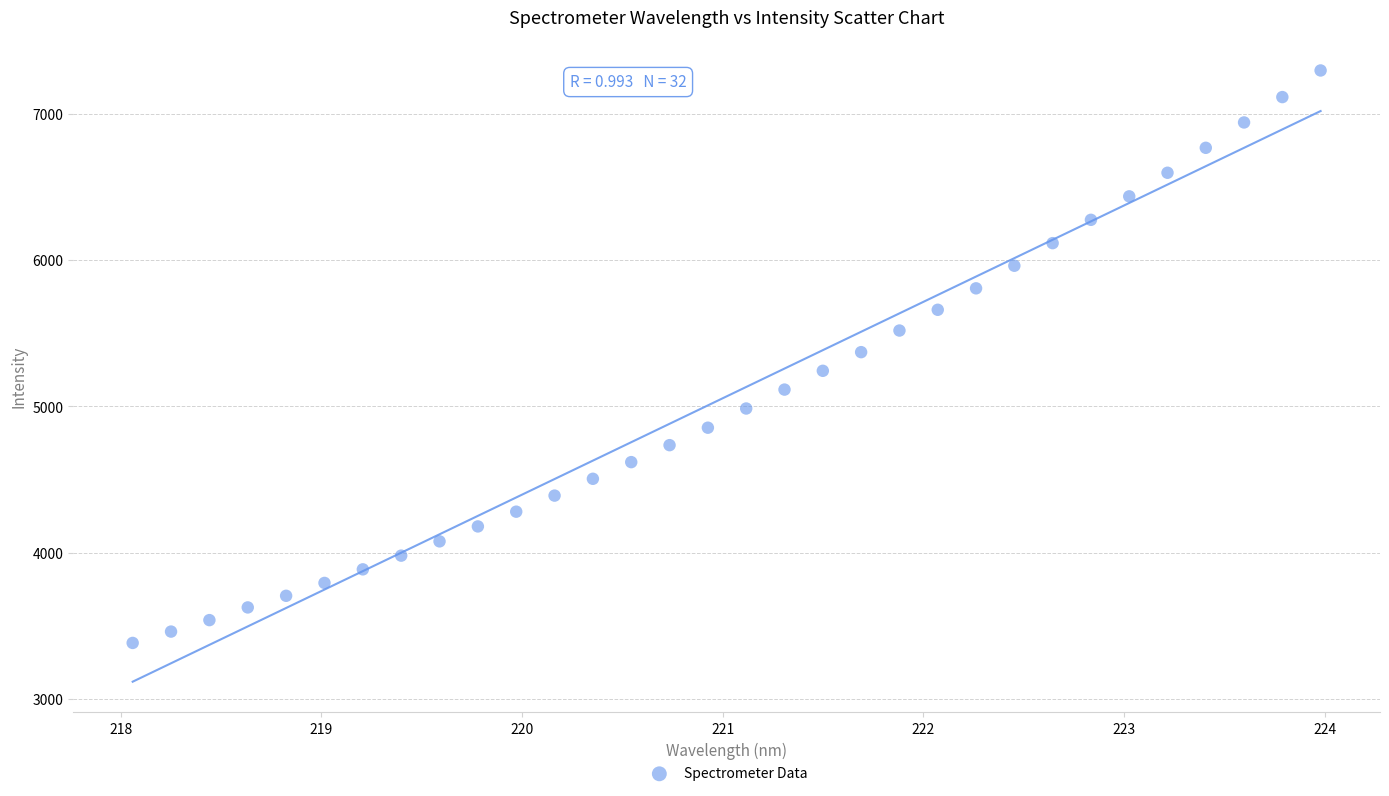

What is the range of X values (max minus min)?

5.9